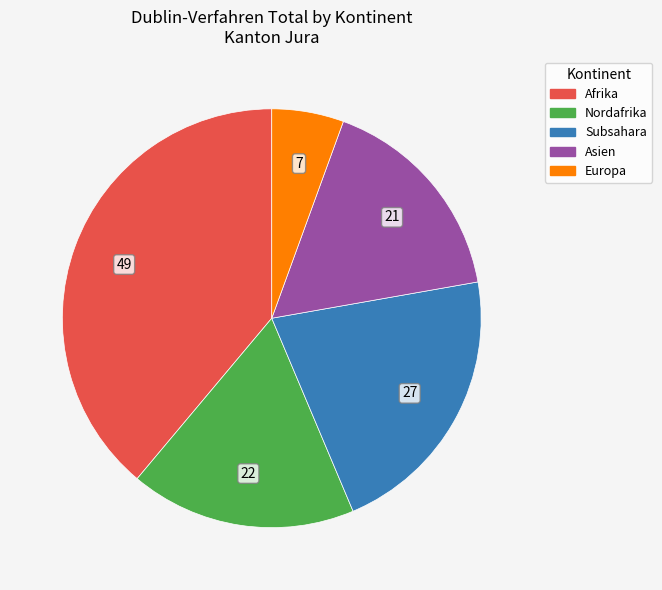

Is there any slice that represents more than half of the pie?

No